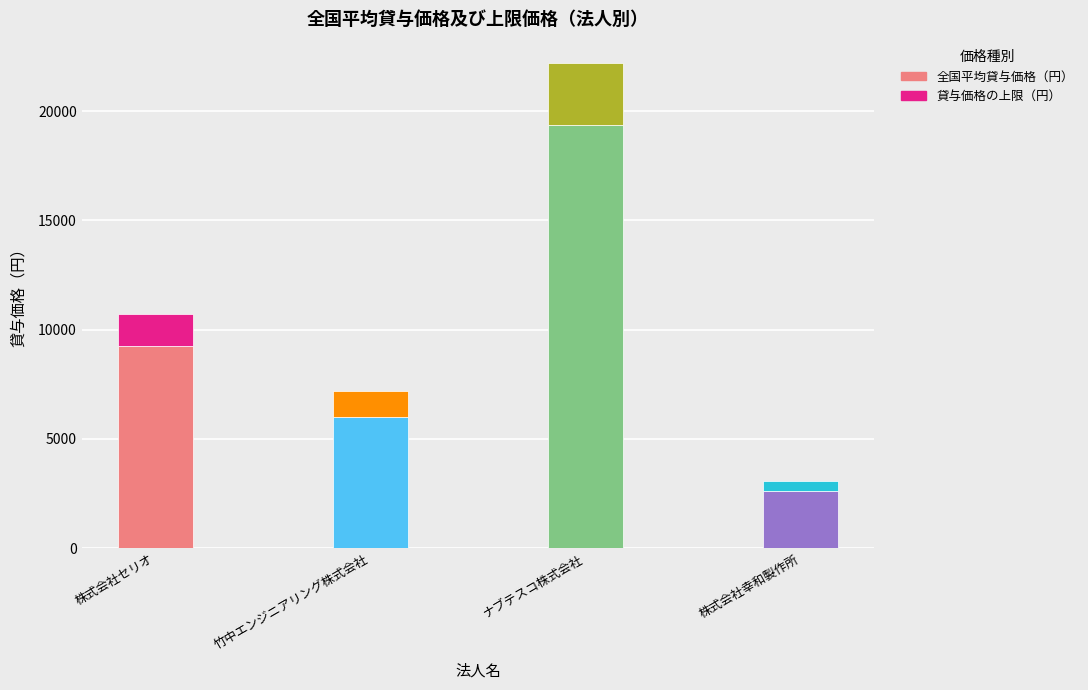

Which category has the highest value in the 全国平均貸与価格（円） series?

ナブテスコ株式会社